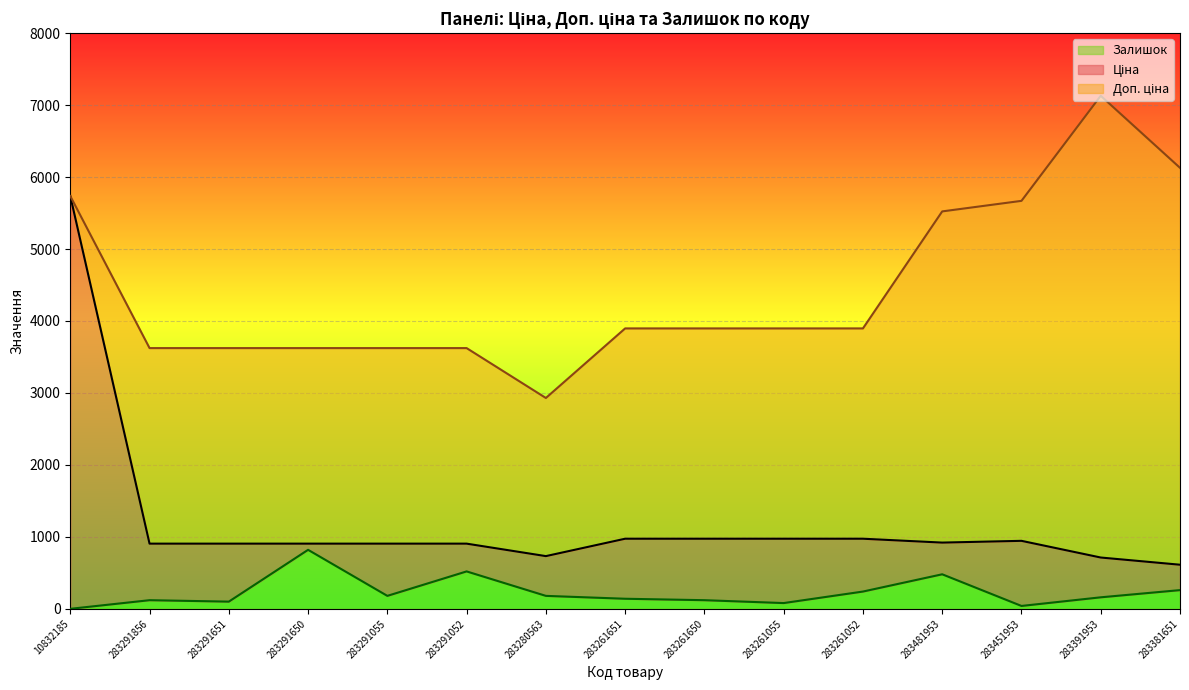

Count the number of categories in the chart.

15